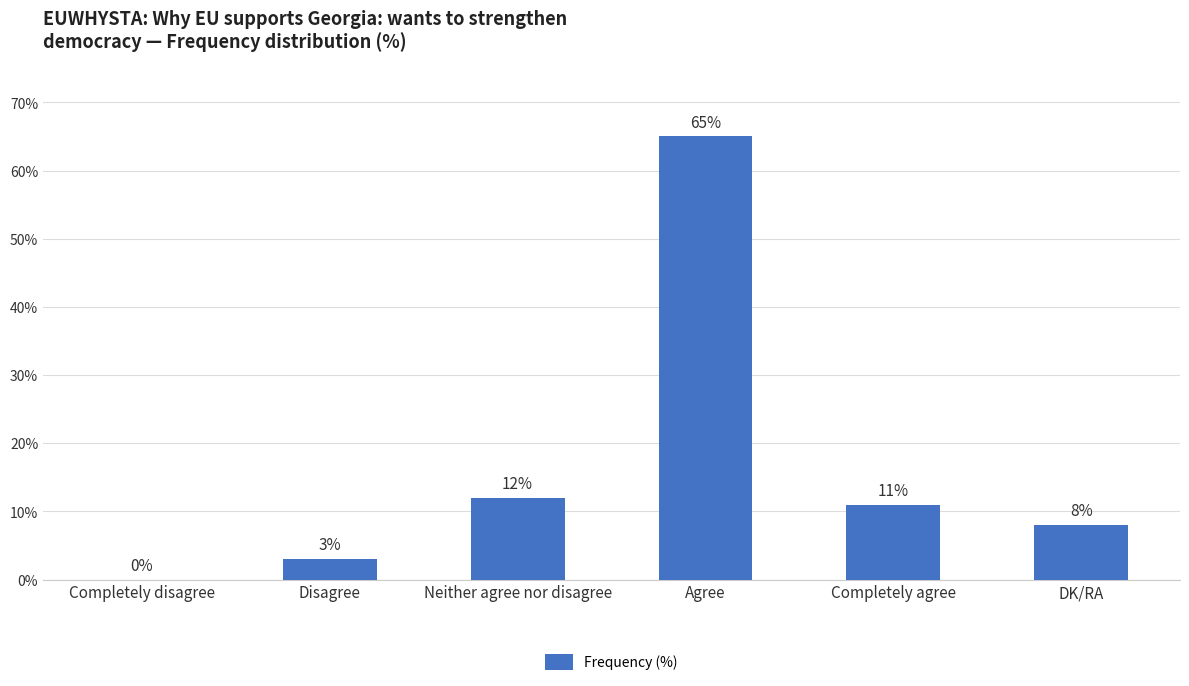

What is the sum of the values at Completely agree and Agree?

76